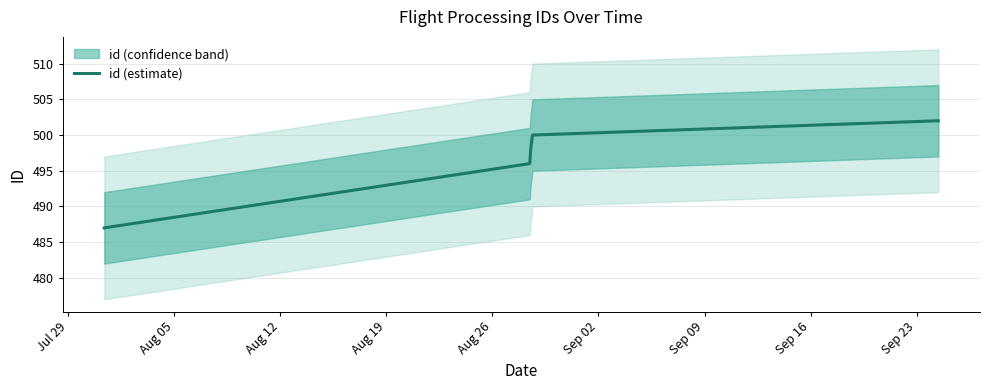

True or false: the data shows 487 at Jul 29.

True